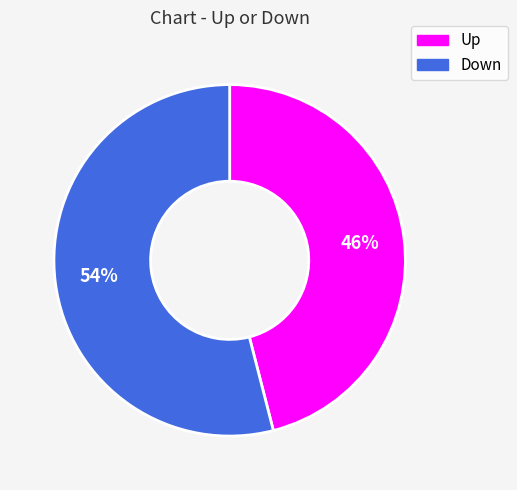

To the nearest percent, what is the difference between the largest and smallest slice percentages?

8%